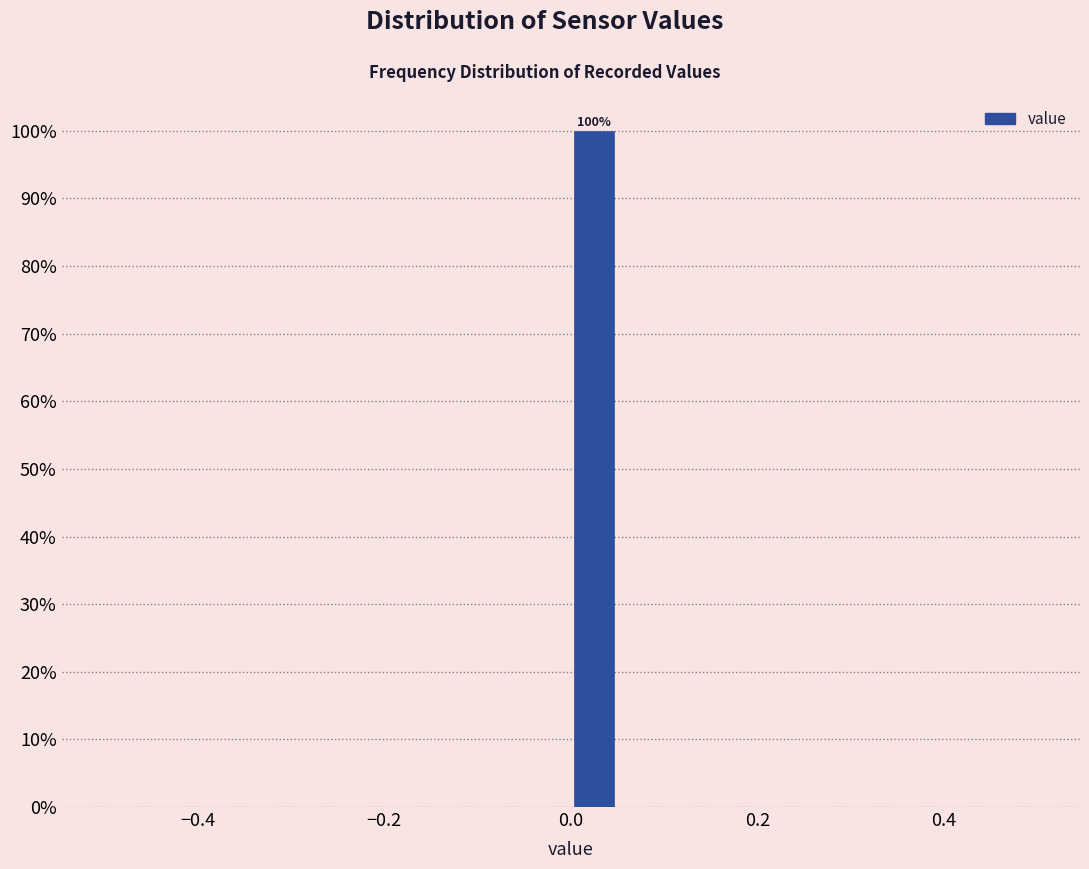

Around what value on the x-axis is the tallest bar? Give the approximate position of its centre, as read against the axis.

0.02